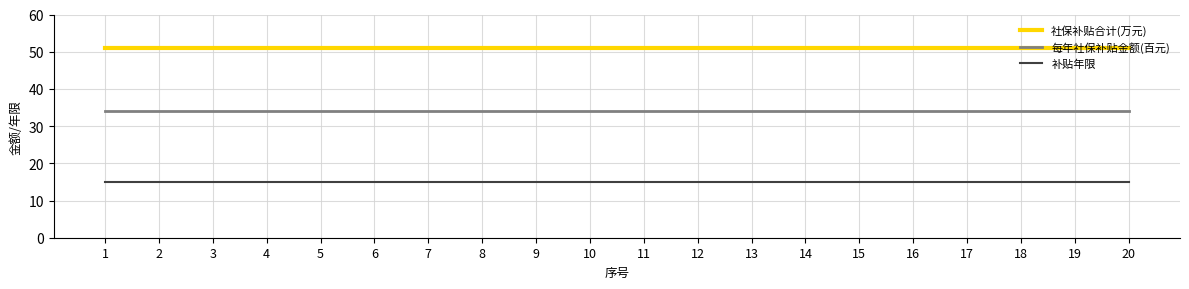

True or false: 社保补贴合计(万元) and 补贴年限 cross at least once.

False